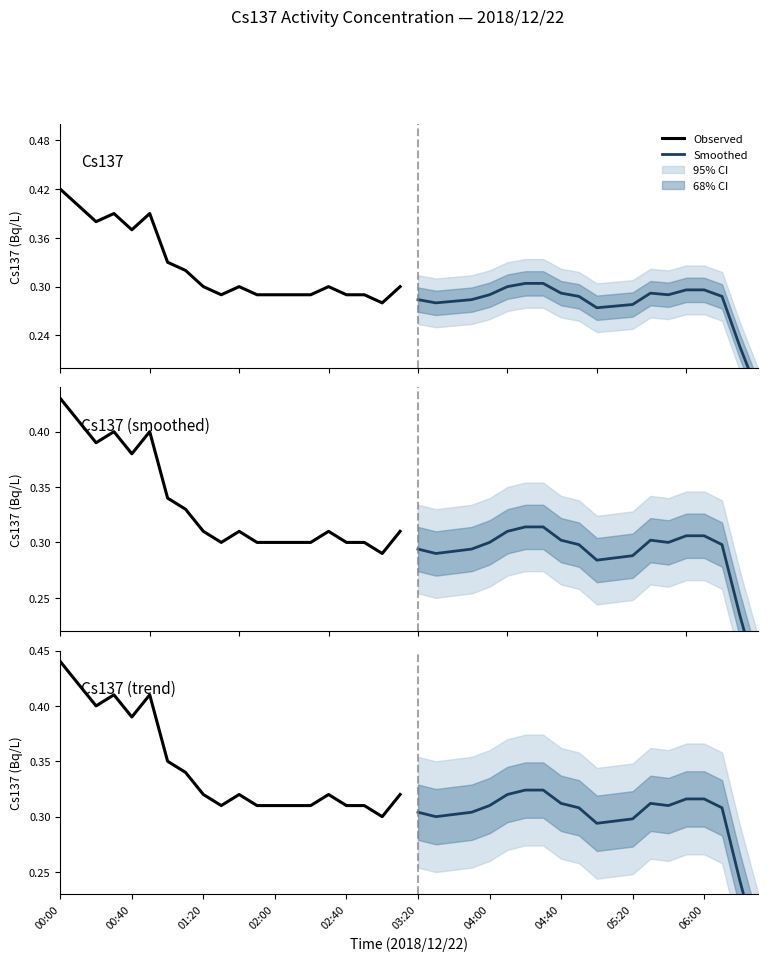

How many Observed values are between 0 and 1?

20